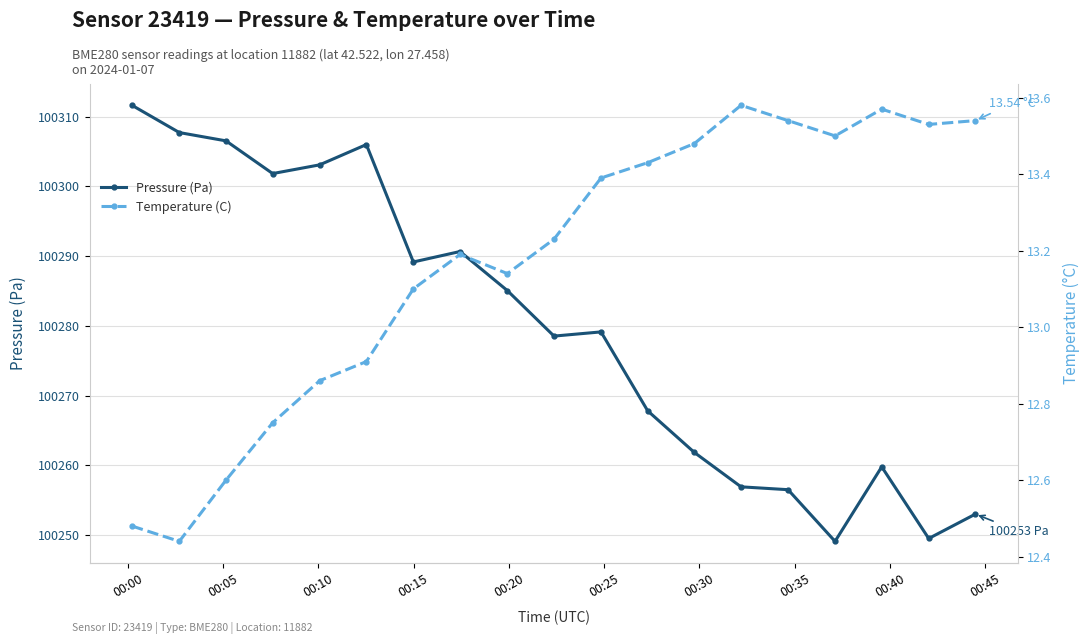

Reading left to right, list all the values displayed in this chart.

Pressure (Pa): 100311.6	100307.7	100306.5	100301.8	100303.1	100306.0	100289.2	100290.7	100285.1	100278.5	100279.1	100267.8	100261.8	100256.9	100256.5	100249.1	100259.8	100249.5	100253.0
Temperature (C): 12.5	12.4	12.6	12.8	12.9	12.9	13.1	13.2	13.1	13.2	13.4	13.4	13.5	13.6	13.5	13.5	13.6	13.5	13.5